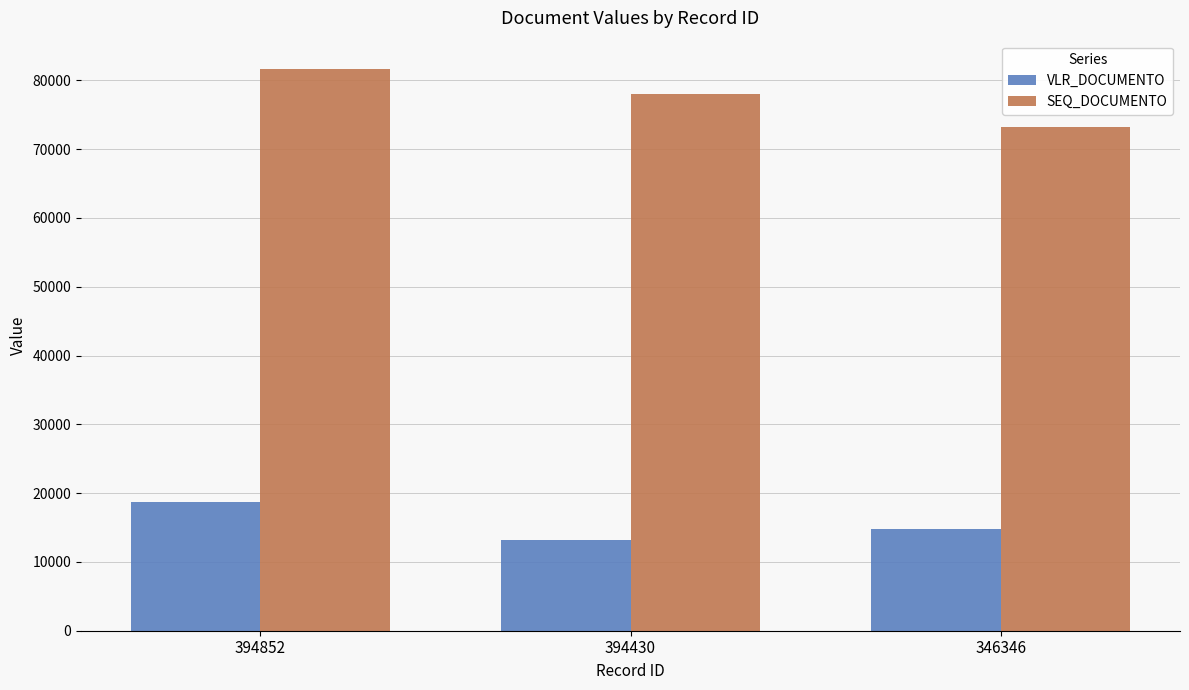

What is the sum of all VLR_DOCUMENTO values?

46643.3